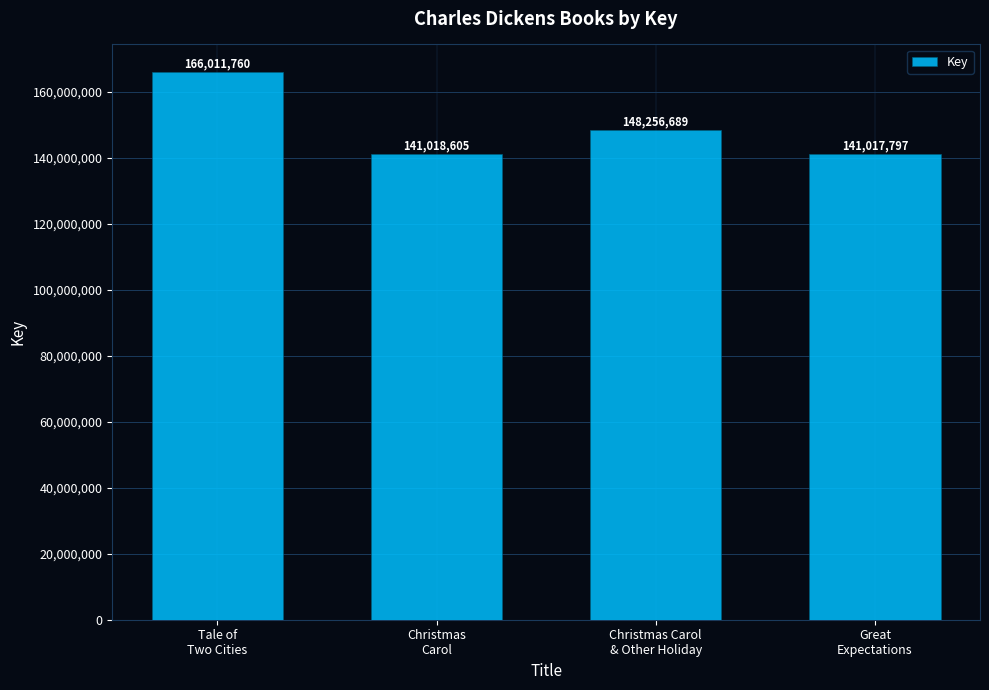

What is the sum of all values?

596304851